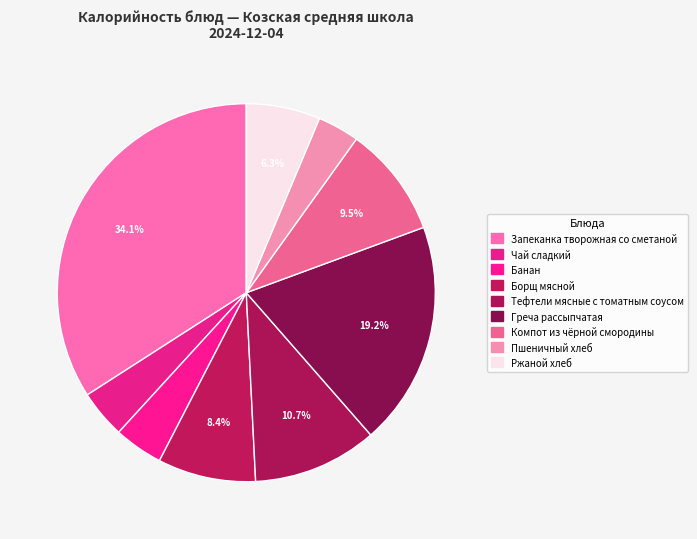

How many segments does this pie chart have?

9